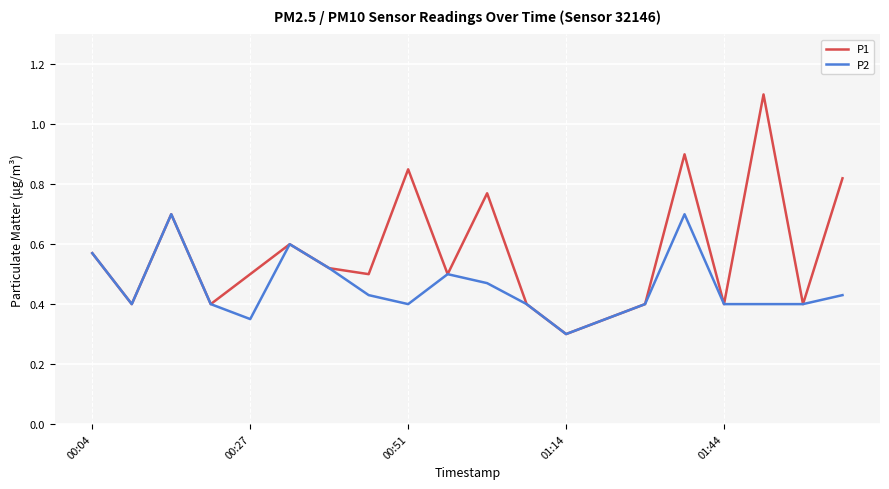

What is the maximum value for P2?

0.7